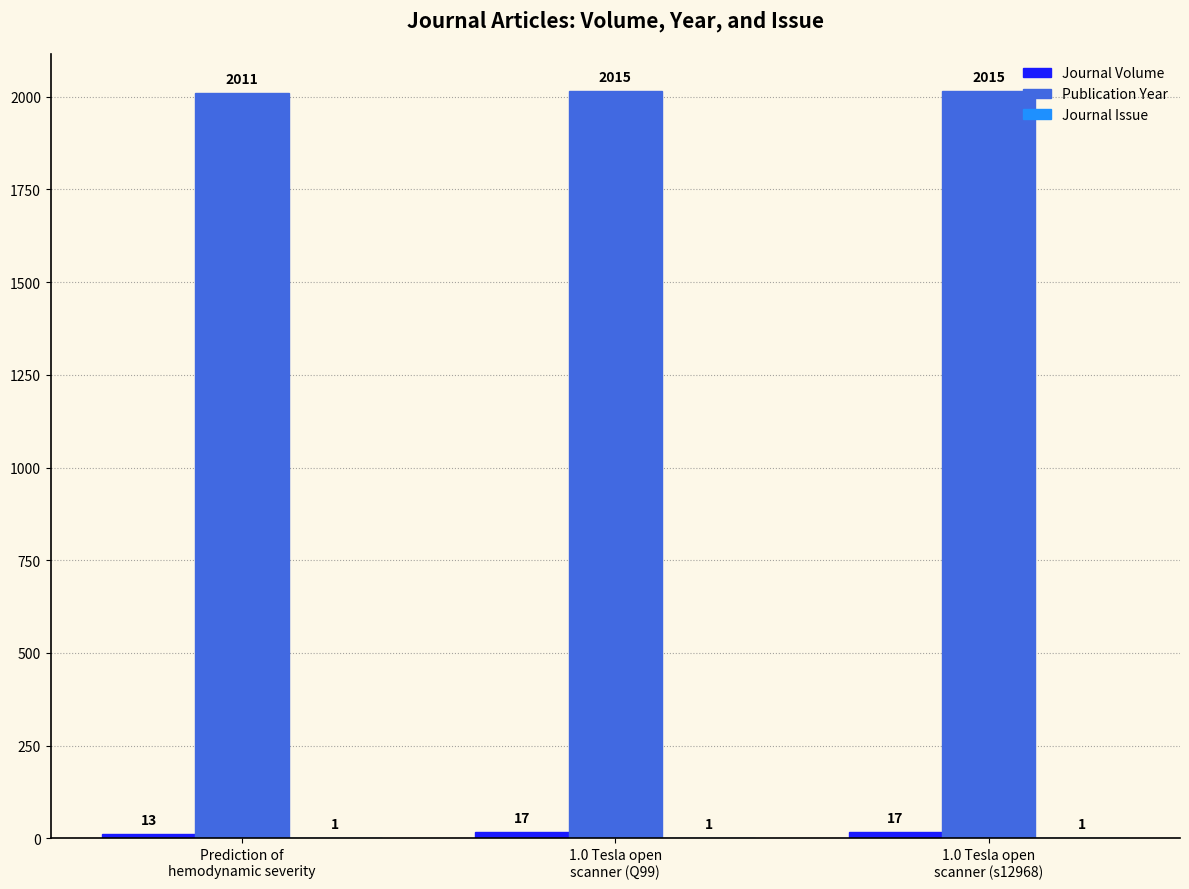

What is the greatest value displayed?

2015